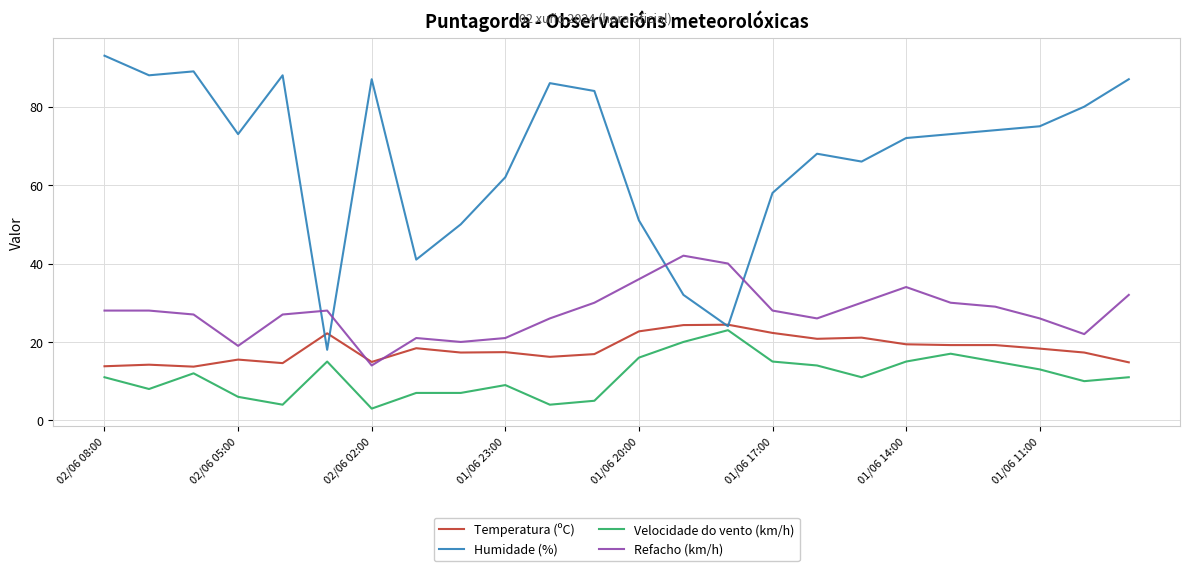

Which series has the widest spread of values?

Humidade (%)